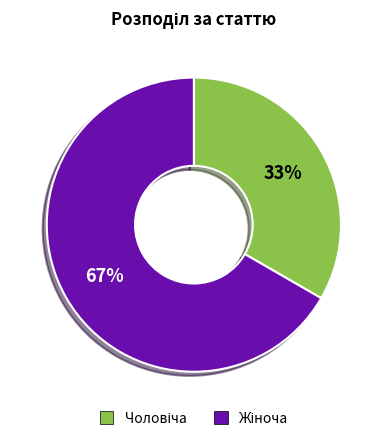

To the nearest percent, what is the average slice percentage?

50%